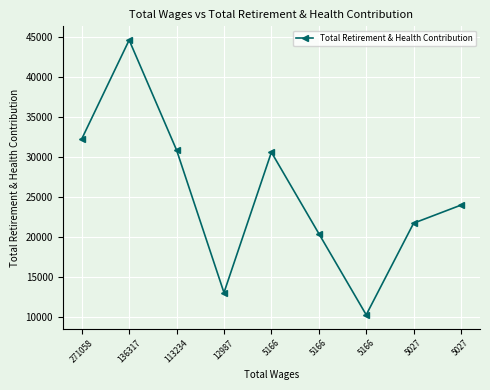

List the labels in order of value, smallest first.

5166, 12987, 5166, 5027, 5027, 5166, 113234, 271058, 136317